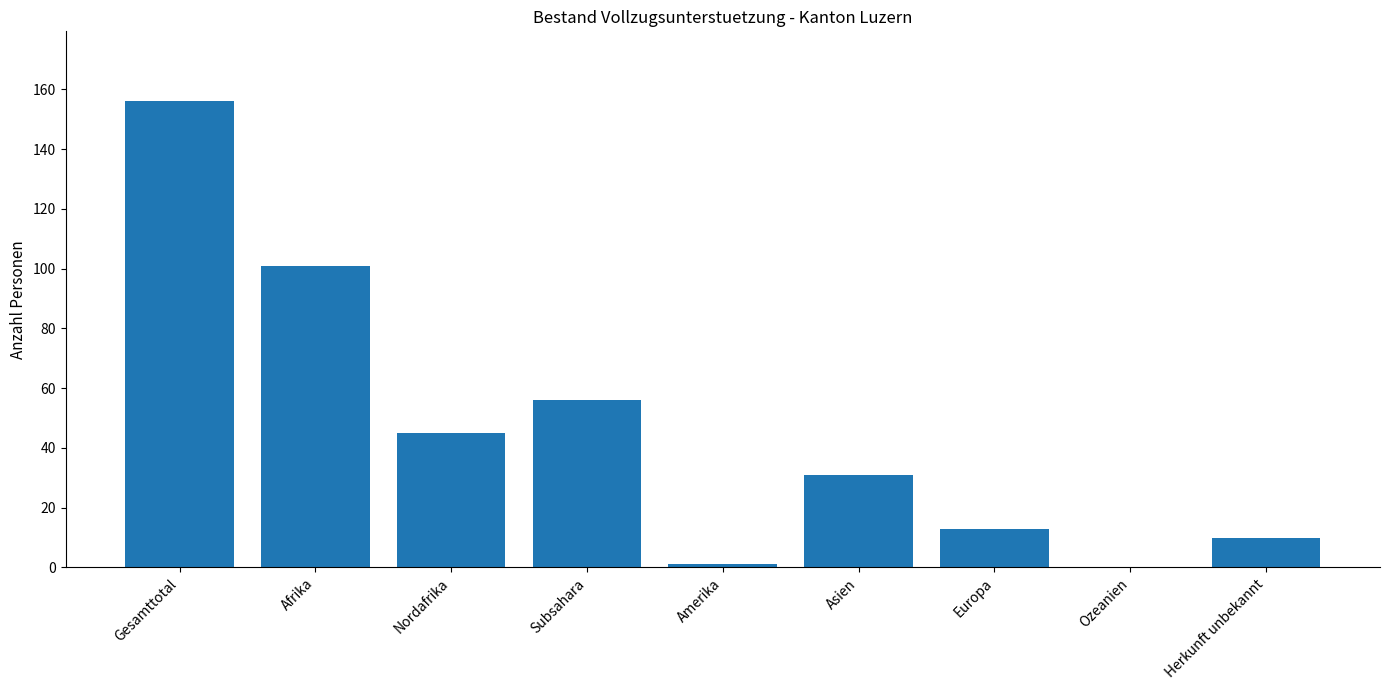

Reading left to right, list all the values displayed in this chart.

156	101	45	56	1	31	13	0	10